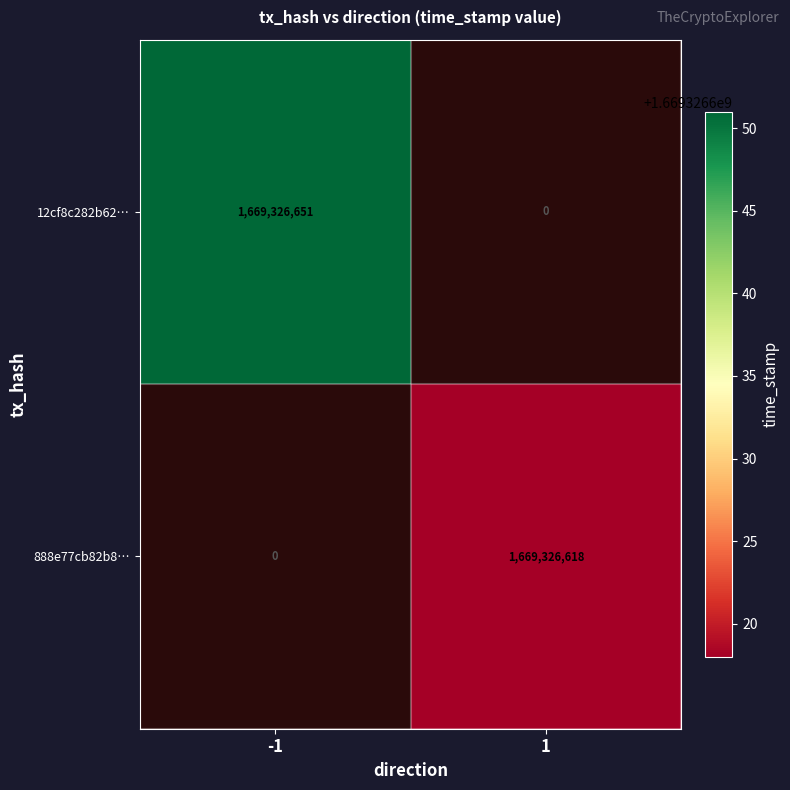

How many data points in 888e77cb82b872ae45473a725e98bc5bc0ff631 are less than 1669326618?

1